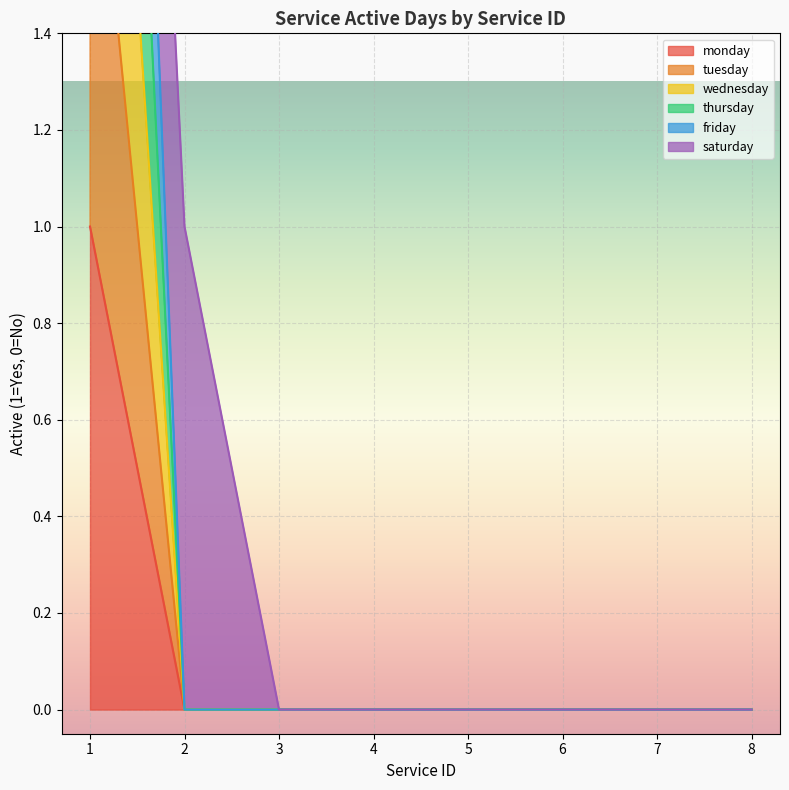

True or false: tuesday and friday cross at least once.

False